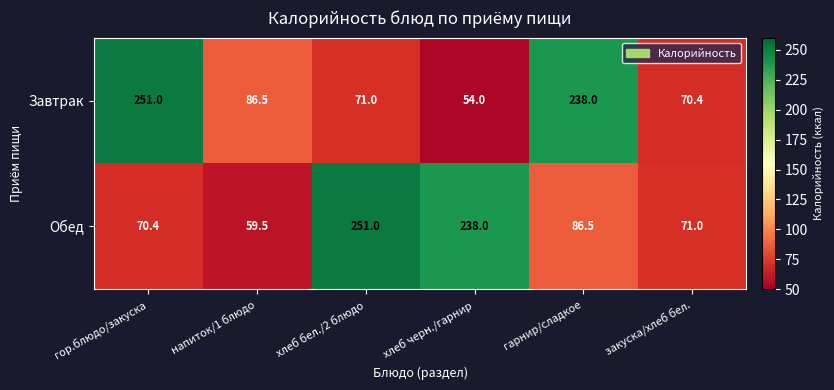

Count the number of categories in the chart.

6